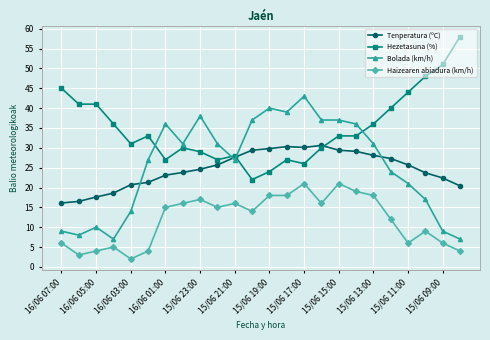

List the series in order of their peak value, highest first.

Hezetasuna (%), Bolada (km/h), Tenperatura (ºC), Haizearen abiadura (km/h)